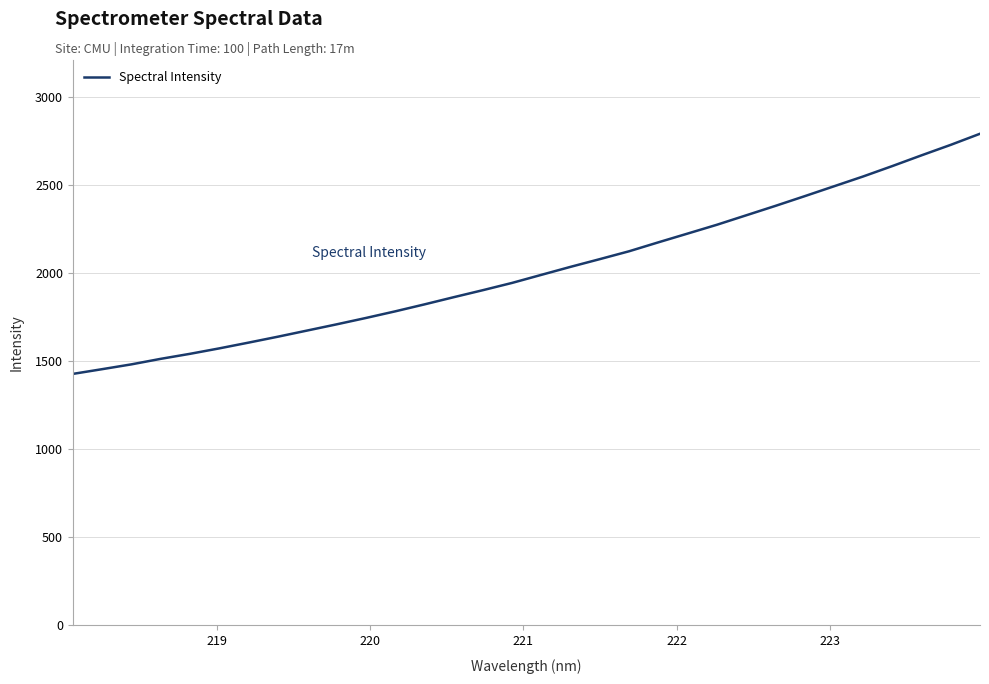

What is the minimum value shown in the chart?

1428.1